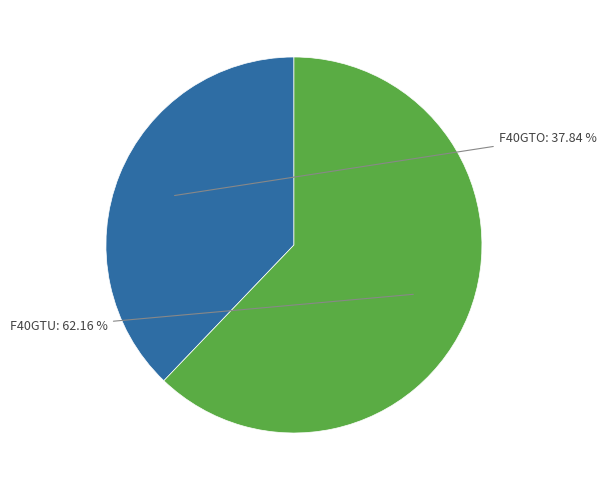

Which category has the biggest portion of the pie?

F40GTU